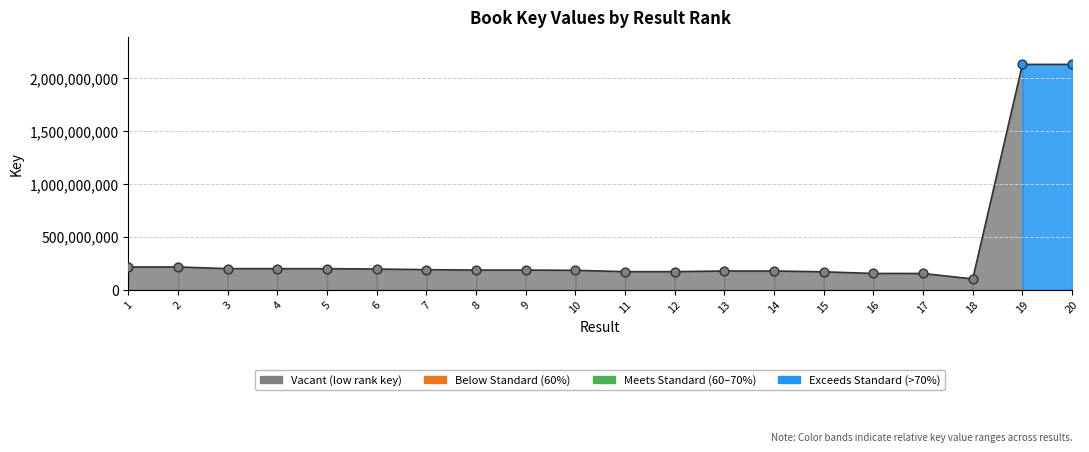

What is the change in value from 18 to 19?

+2029357452